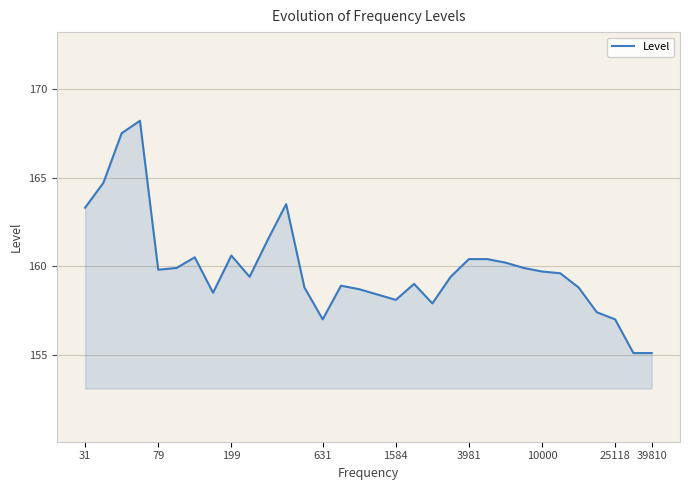

What is the average value?

159.9